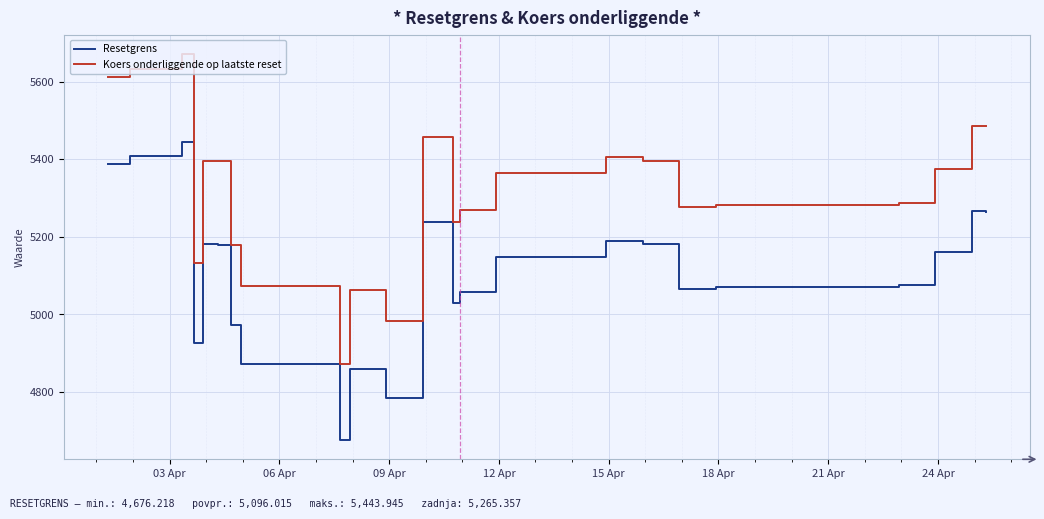

List the series in order of their overall mean, highest first.

Koers onderliggende op laatste reset, Resetgrens